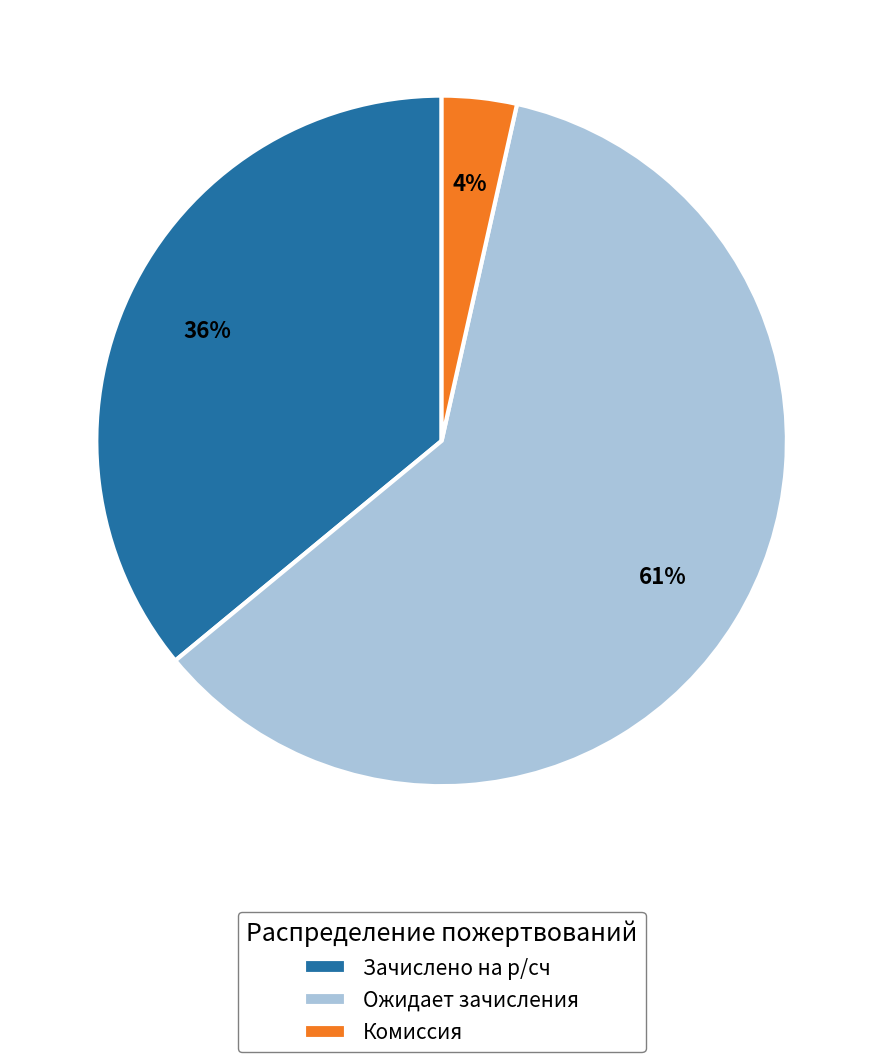

How many segments does this pie chart have?

3